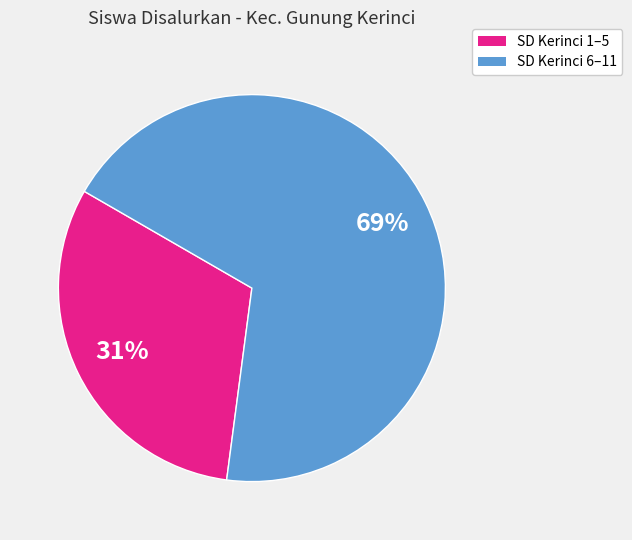

Is there any slice that represents more than half of the pie?

Yes